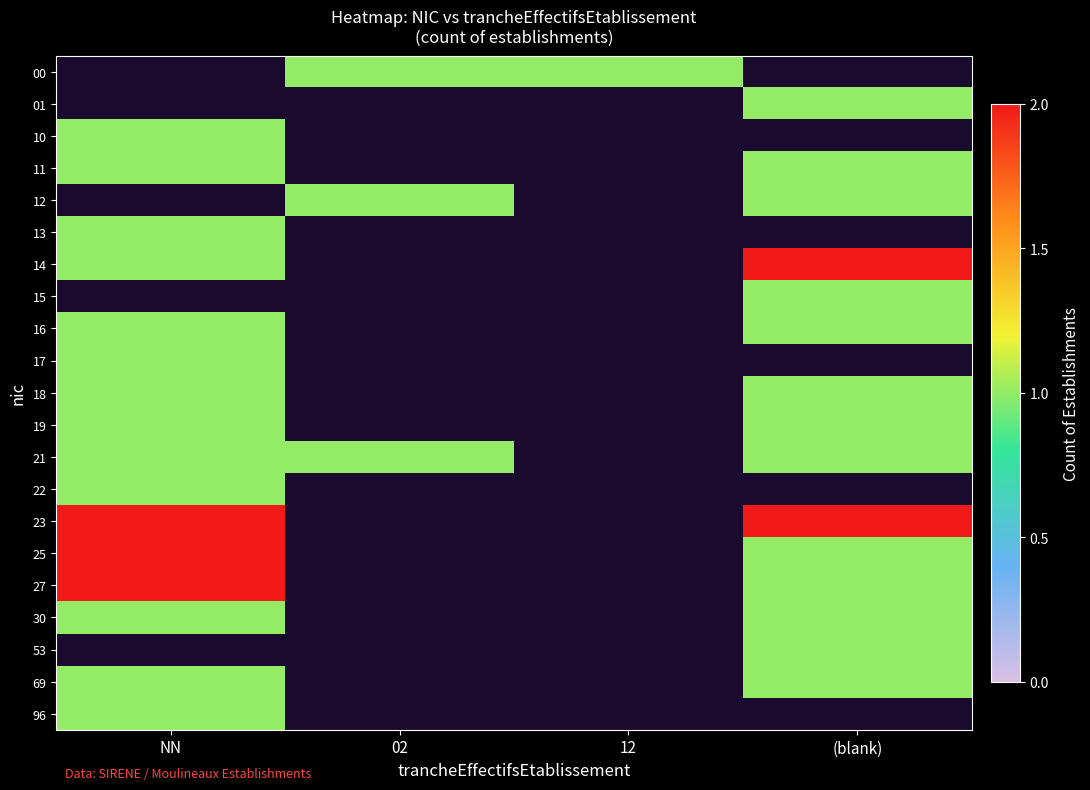

List the series in order of their peak value, highest first.

14, 23, 25, 27, 00, 01, 10, 11, 12, 13, 15, 16, 17, 18, 19, 21, 22, 30, 53, 69, 96